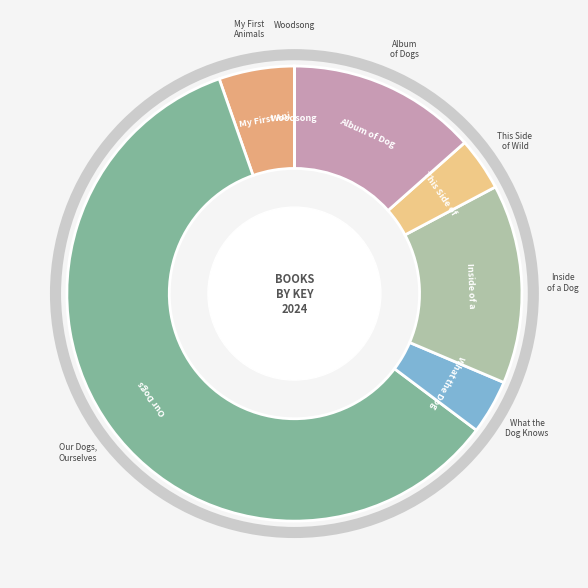

Rank the categories by value from highest to lowest.

Our Dogs, Ourselves, Inside of a Dog, Album of Dogs, My First Animals, What the Dog Knows, This Side of Wild, Woodsong